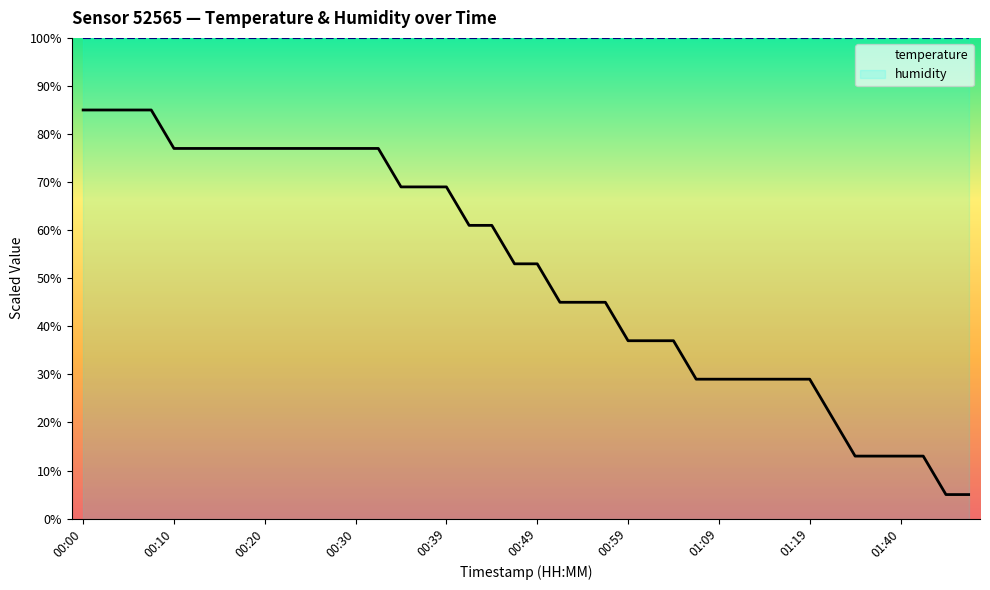

Which category has the highest value in the temperature series?

00:00